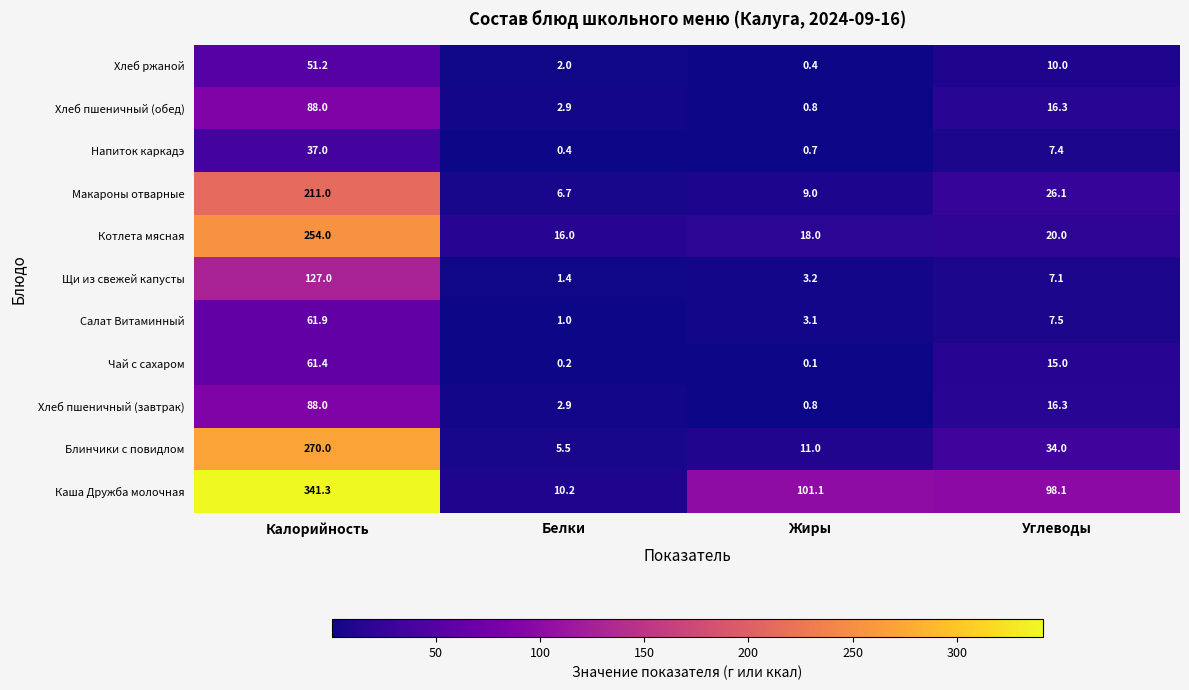

Where is Чай с сахаром nearest to the value 30?

Углеводы